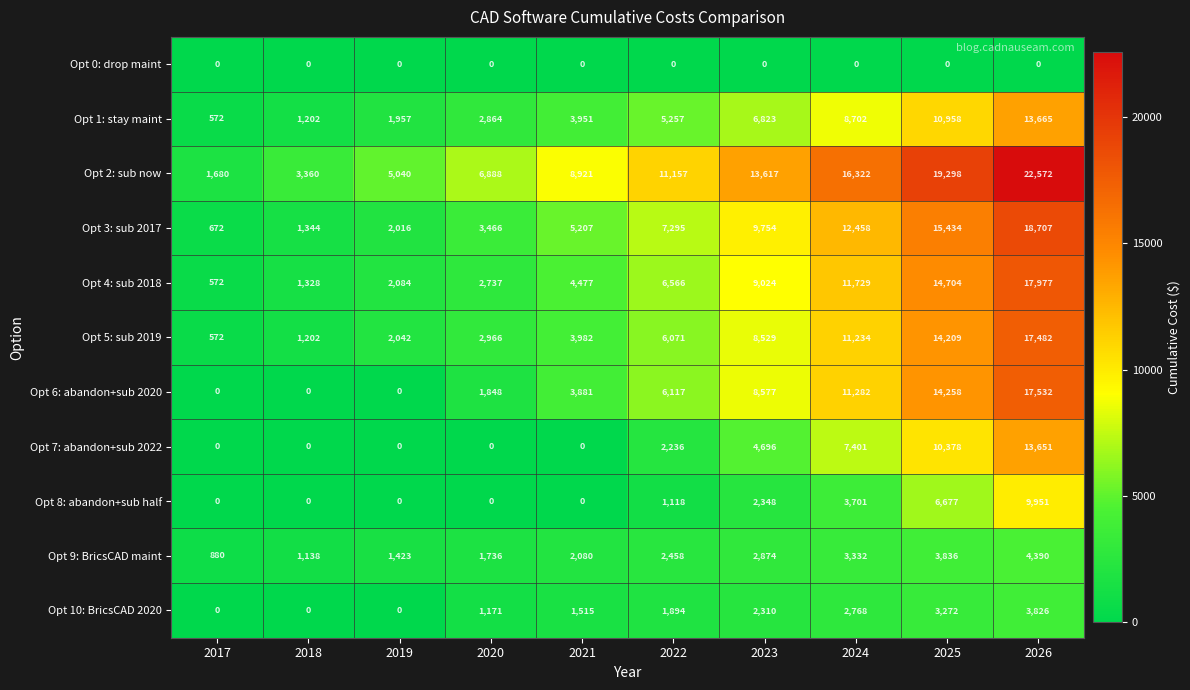

The Opt 7: abandon+sub 2022 series shows 2854 at 2024. True or false?

False